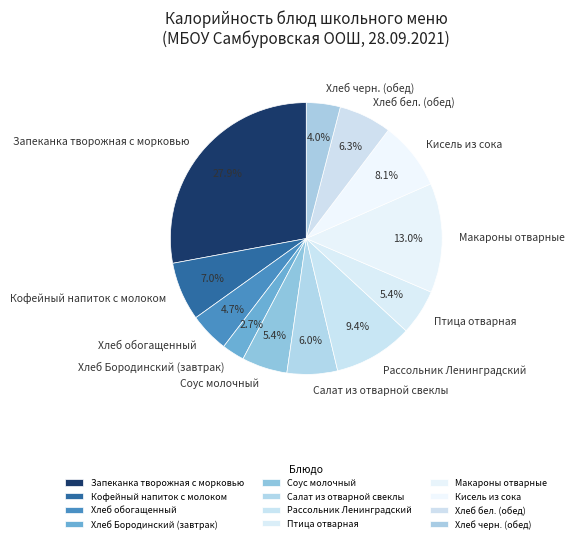

What is the total percentage of Соус молочный and Салат из отварной свеклы?

11.4%